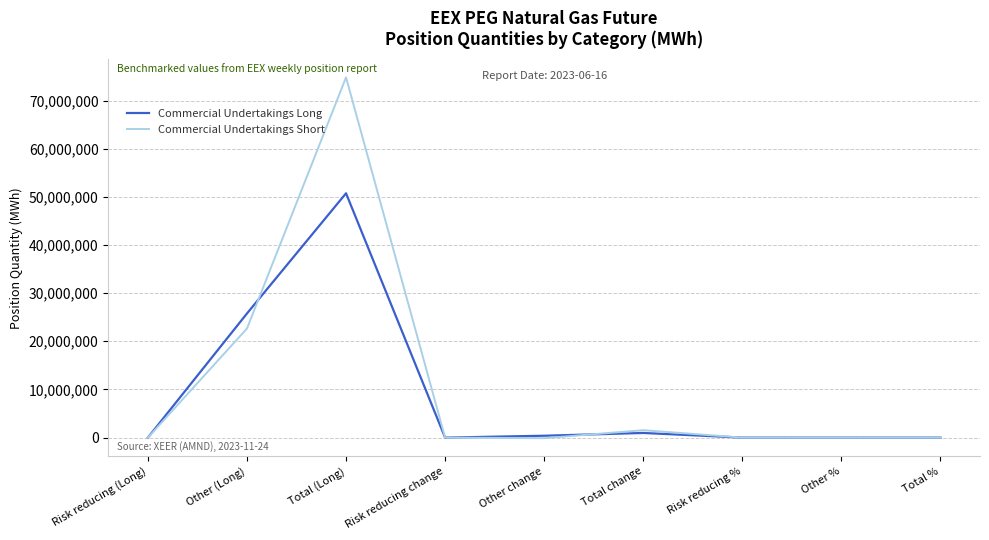

At which category does Commercial Undertakings Short reach its first local peak?

Total (Long)